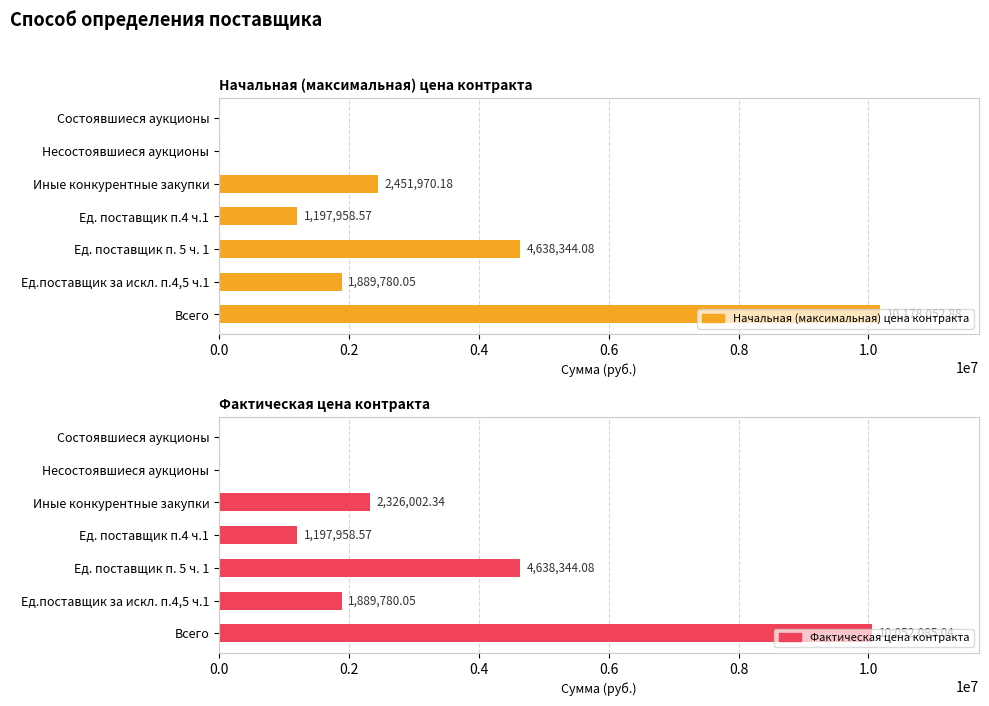

At how many categories does at least one series exceed 7545064?

1